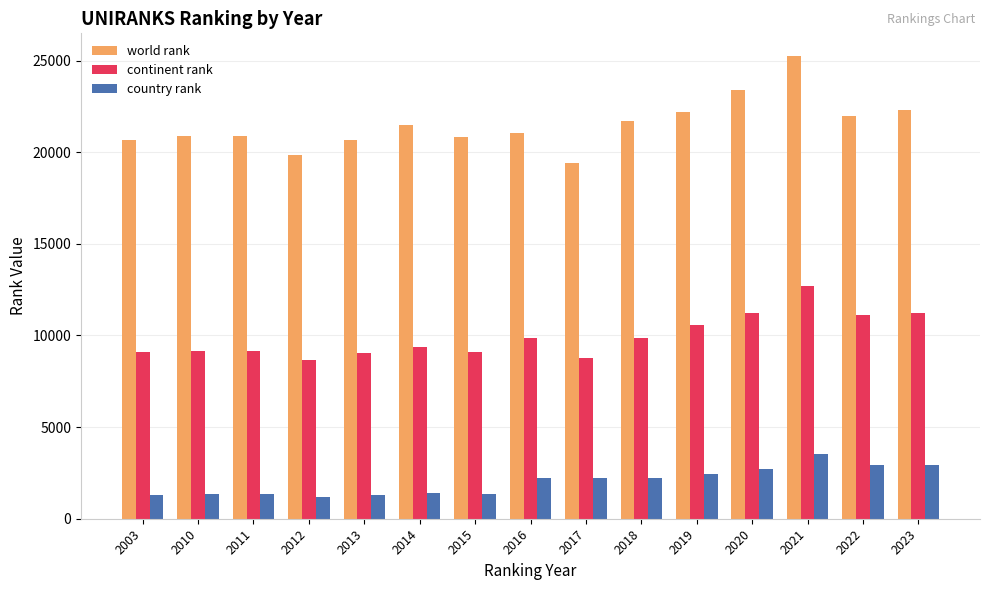

What is the greatest value displayed?

25225